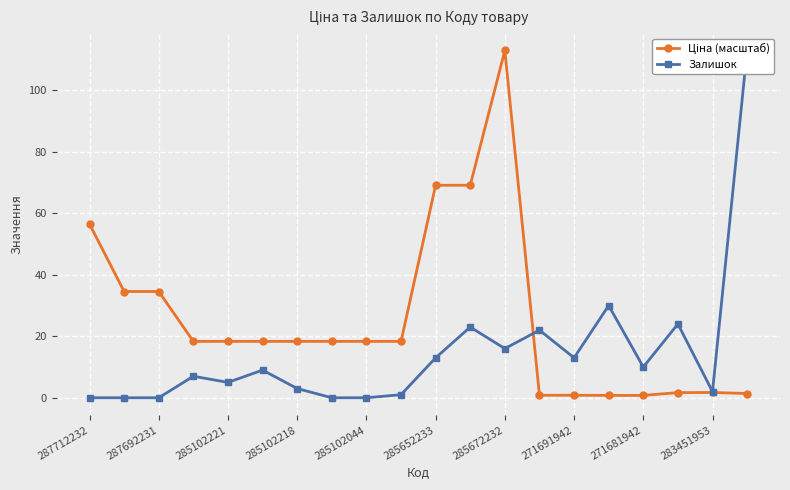

Rank the series by their maximum value, from highest to lowest.

Ціна (масштаб), Залишок